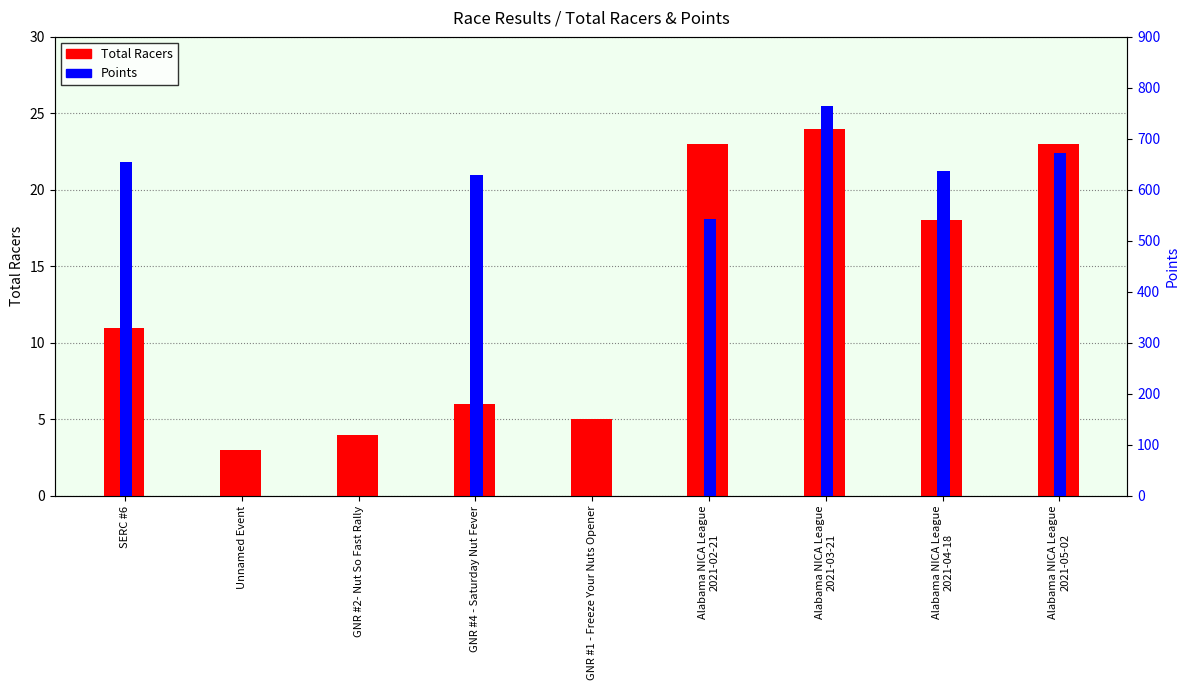

What position from the left is GNR #4 - Saturday Nut Fever?

4